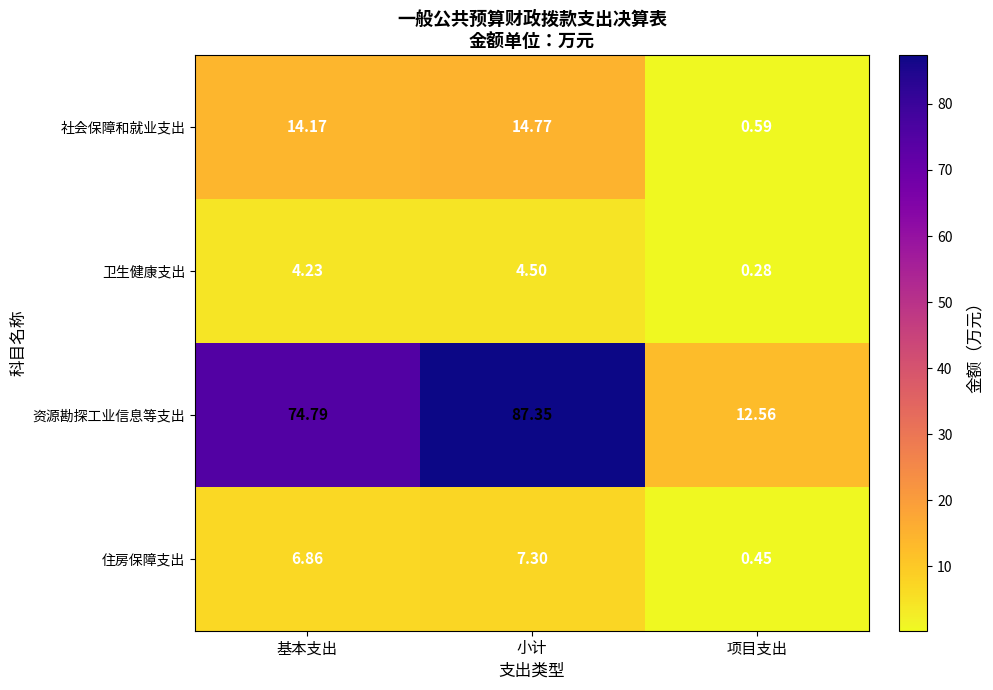

Between 基本支出 and 项目支出, which series saw the biggest shift?

资源勘探工业信息等支出